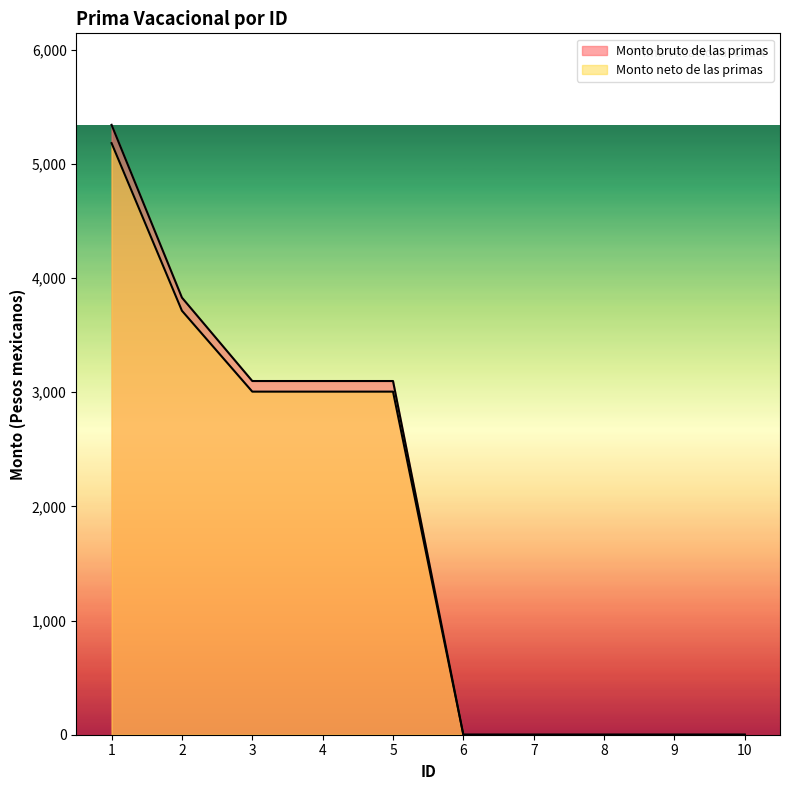

At 7, list the series in order from smallest to largest.

Monto bruto de las primas, Monto neto de las primas